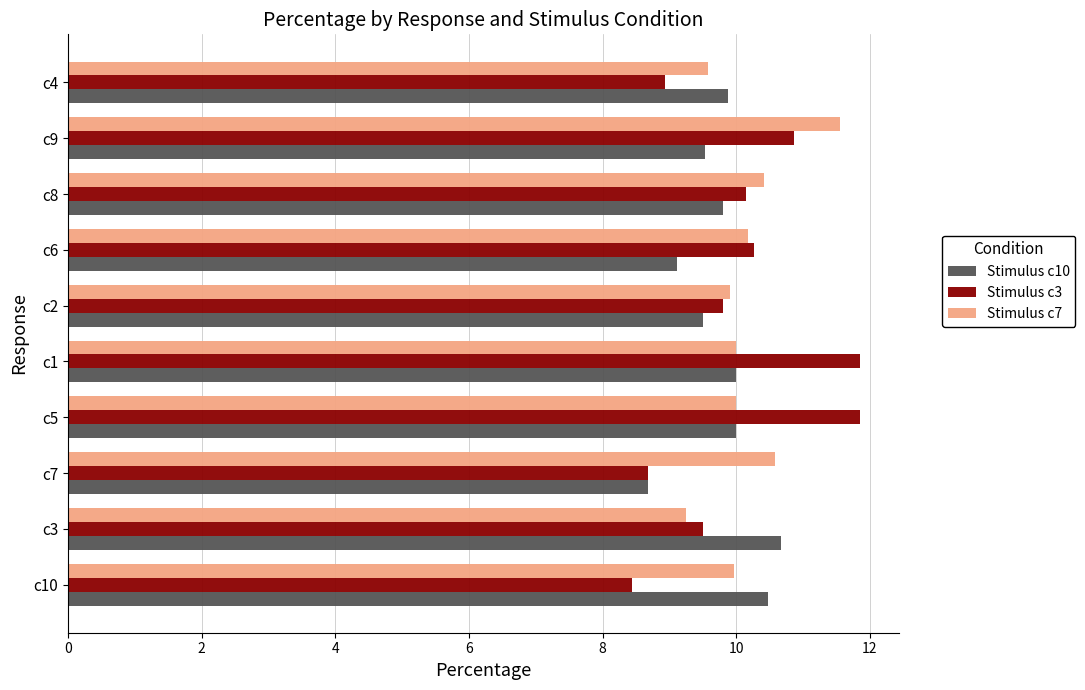

What is the total value across all series at c8?

30.4